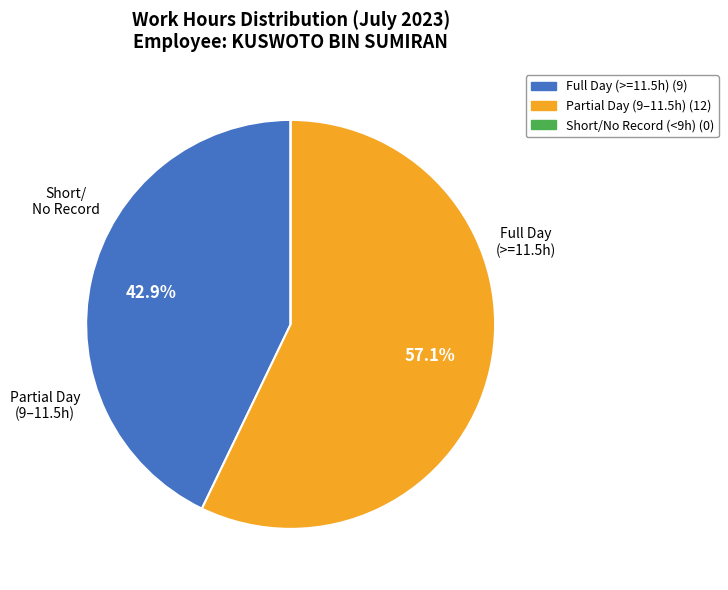

What percentage do Full Day (>=11.5h) (9) and Partial Day (9–11.5h) (12) together represent?

100.0%